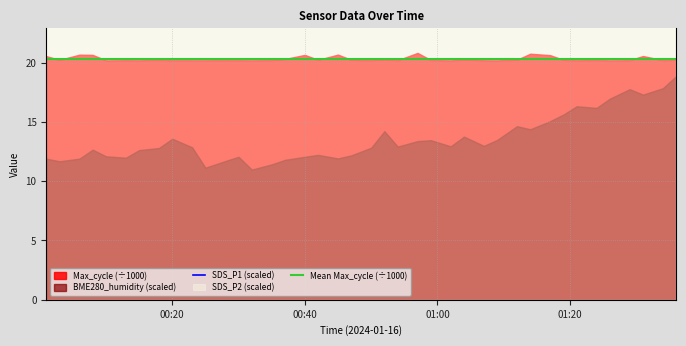

At which label does SDS_P2 first exceed 2?

2024/01/16 00:01